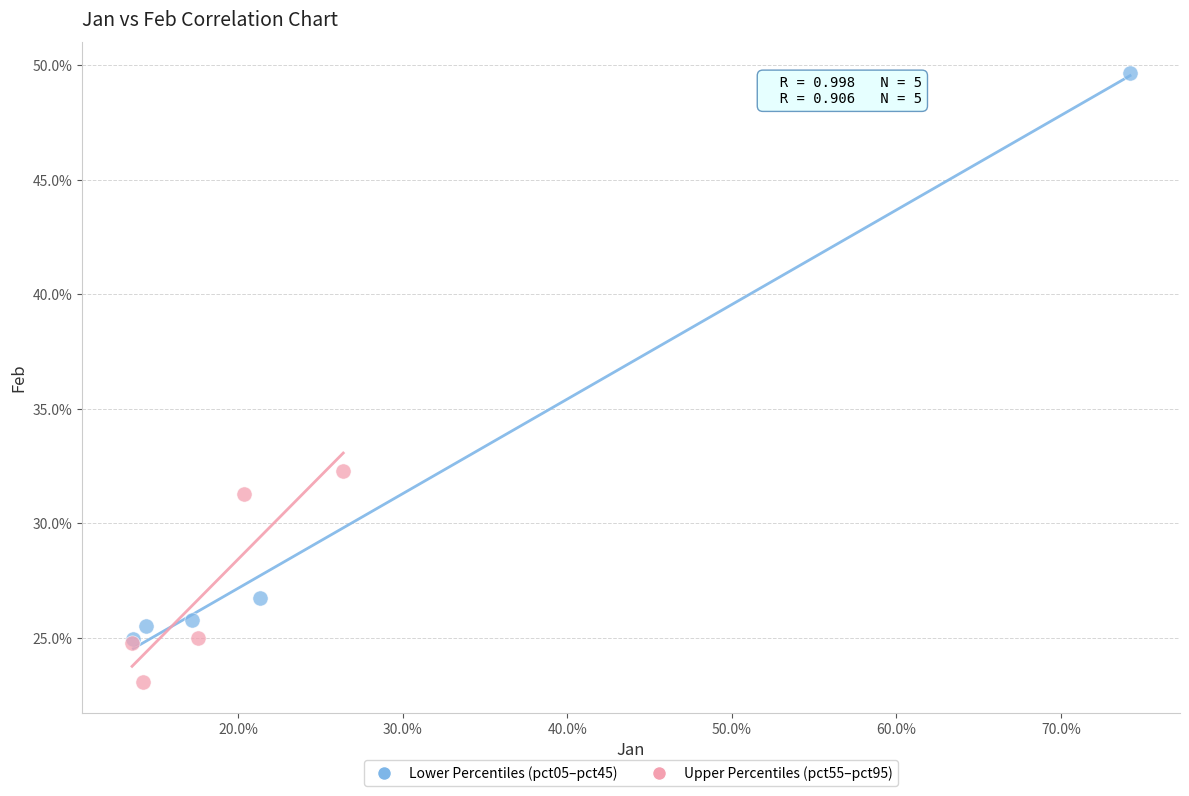

Which series has the largest Y range (max minus min)?

Lower Percentiles (pct05–pct45)